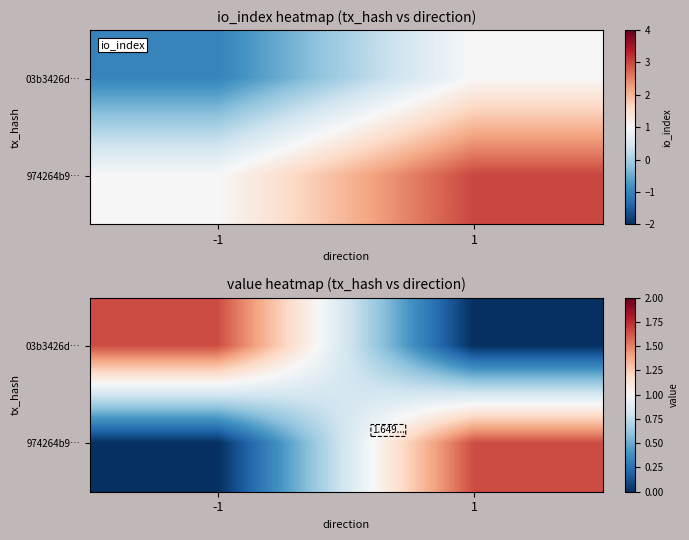

What is the difference between the 974264b9… values at 1 and -1?

1.6